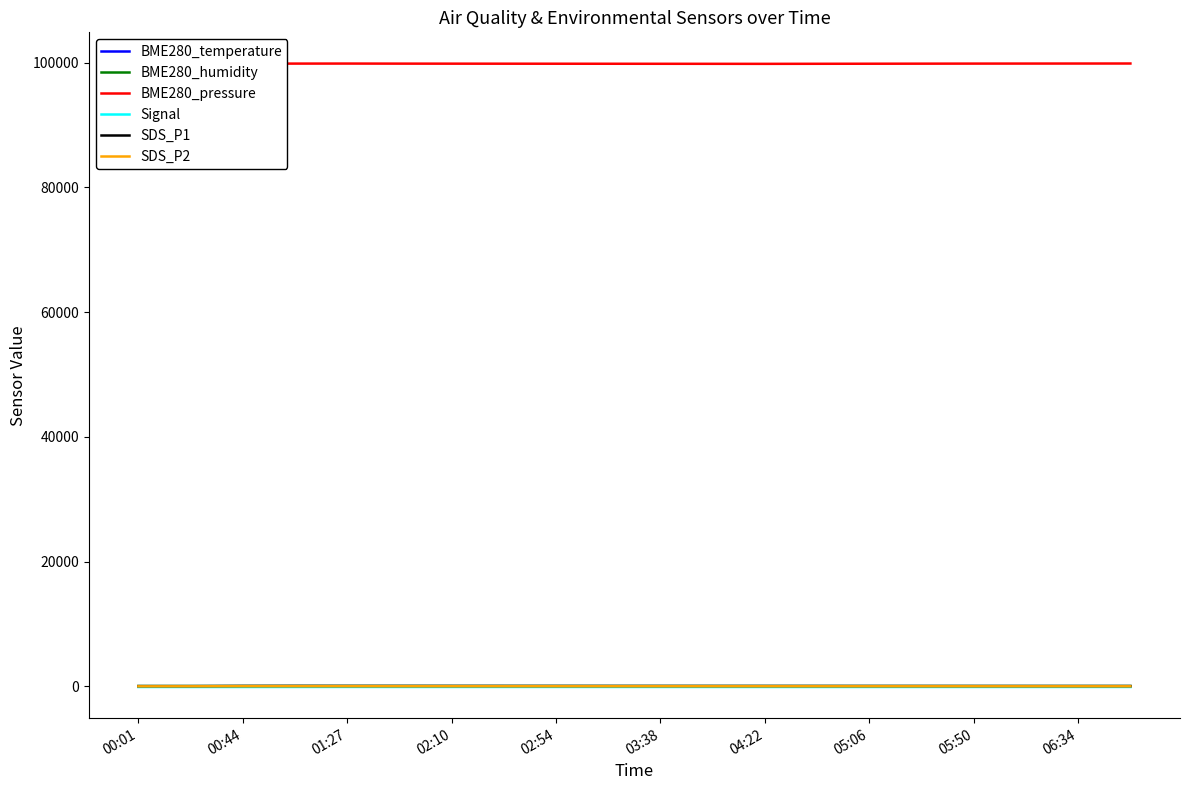

How many categories are shown in the chart?

20